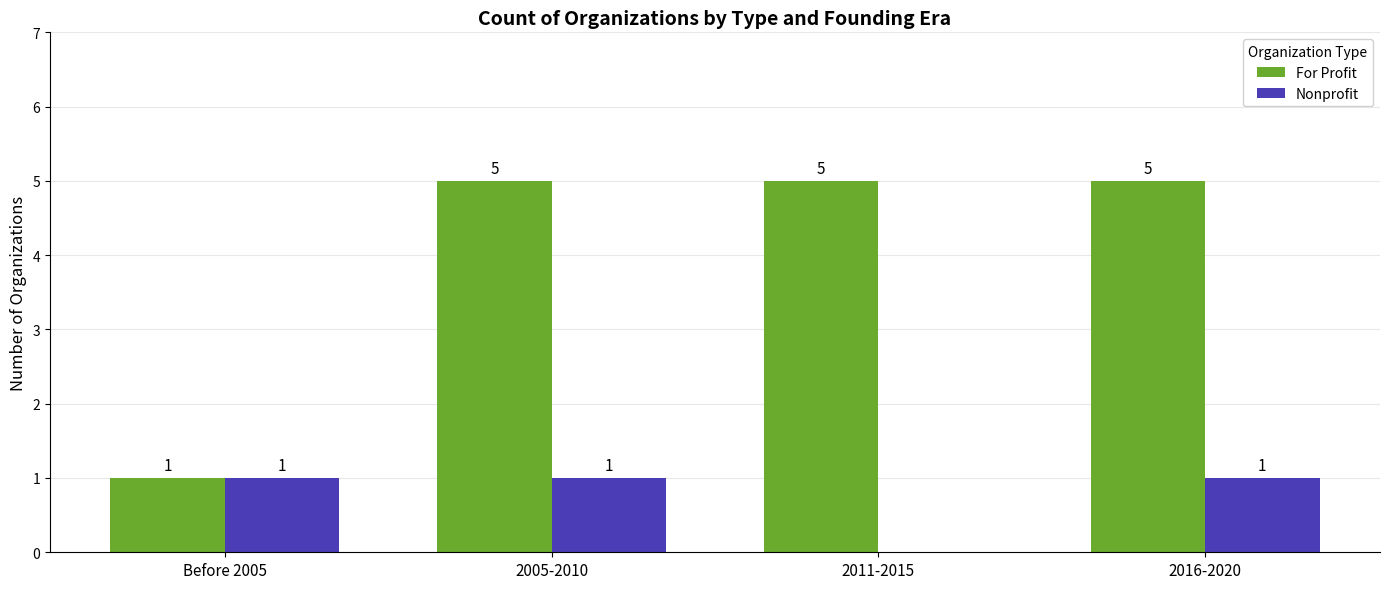

Which series has the widest spread of values?

For Profit